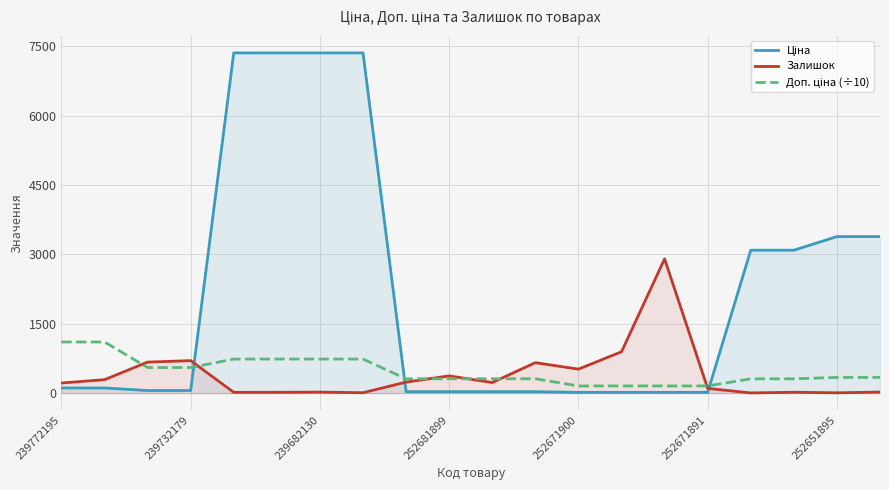

What is the sum of all Доп. ціна (÷10) values?

9413.3